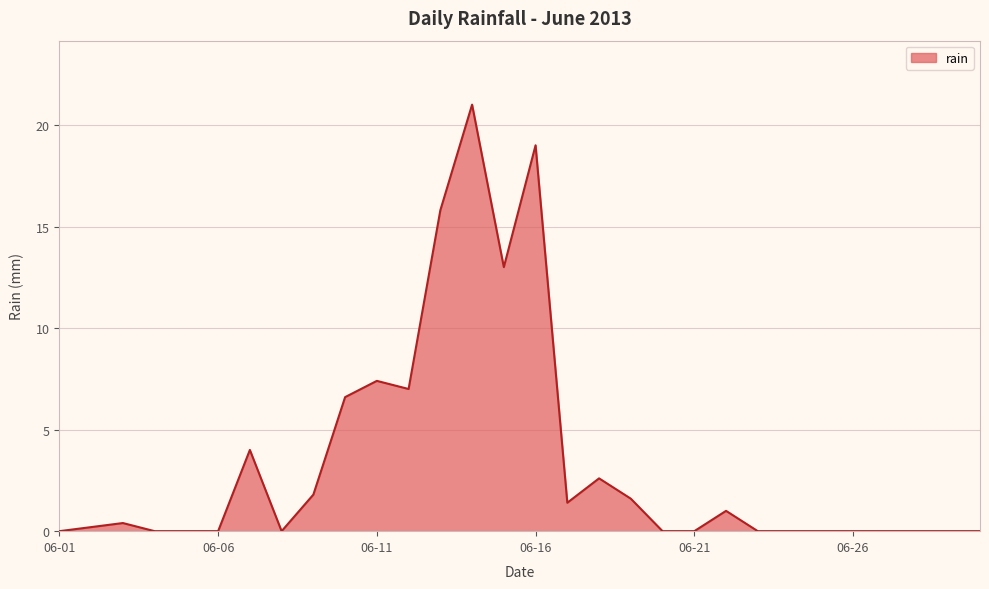

What is the difference between the maximum and minimum values?

21.0